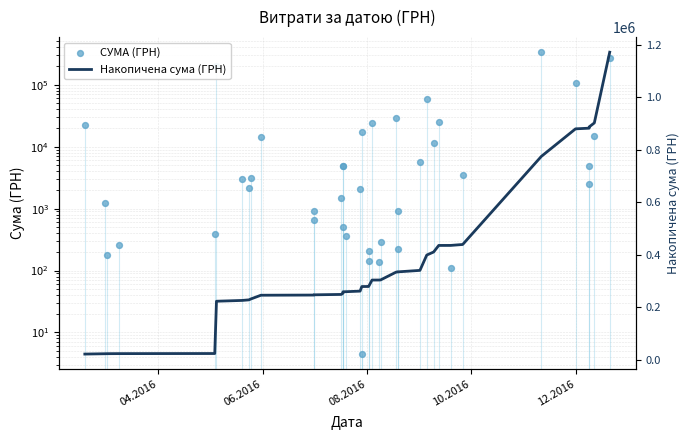

Which series reaches the maximum Y coordinate?

Накопичена сума (ГРН)